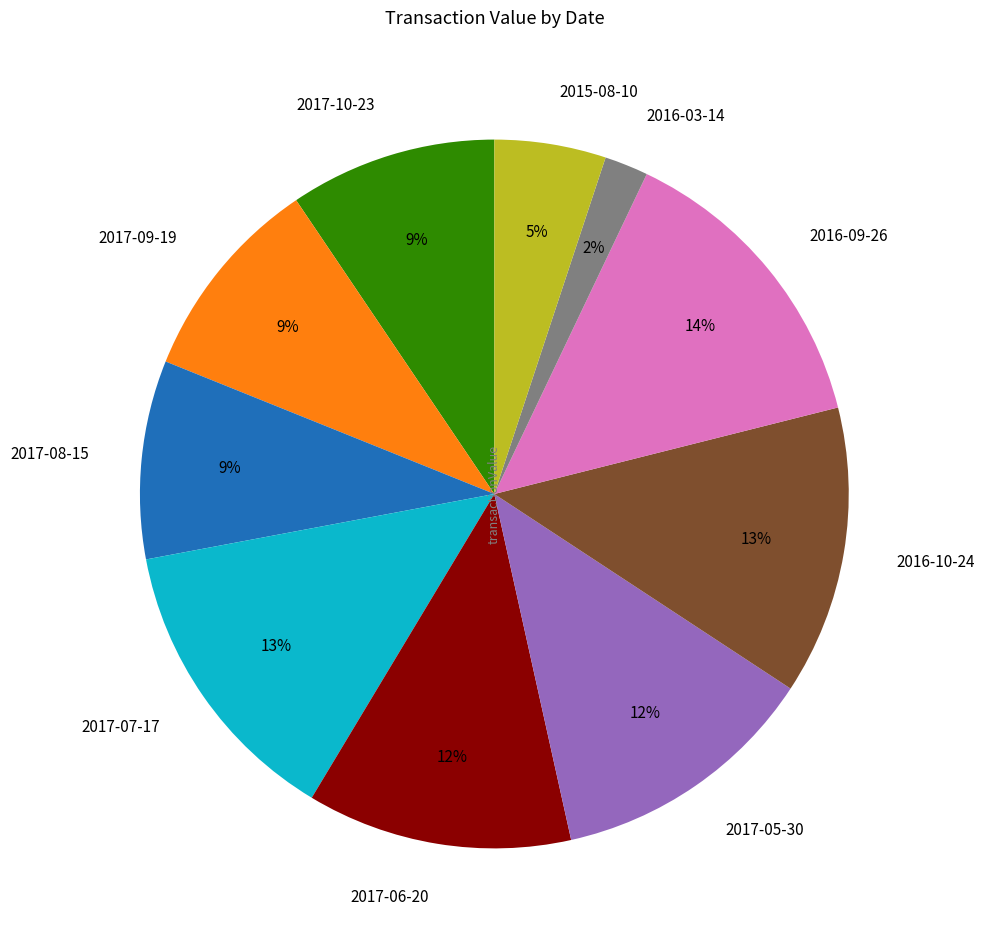

How many slices are in this pie chart?

10